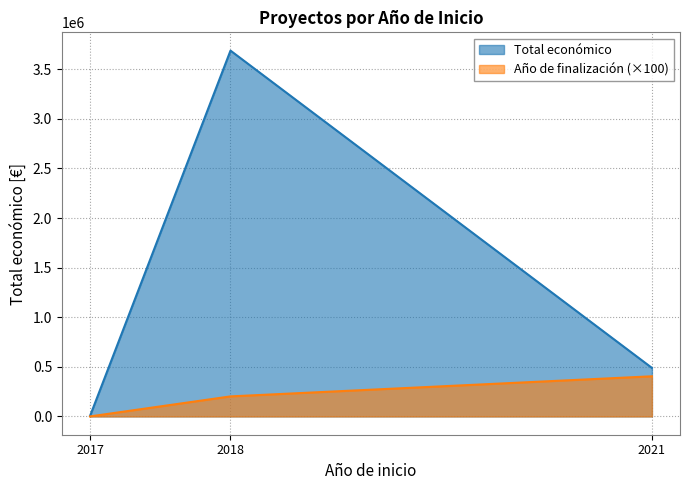

At which category does Total económico reach its first local peak?

2018